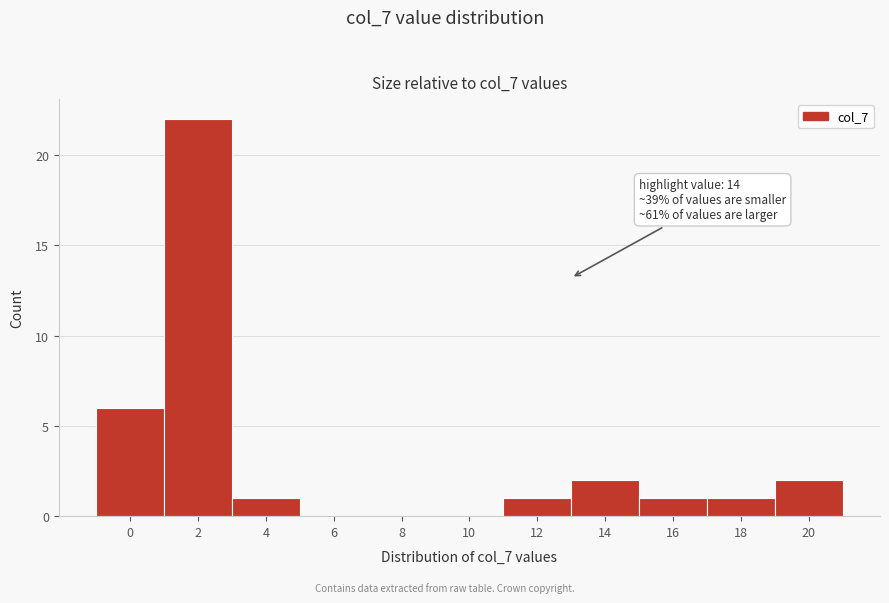

What is the change in value from 10 to 16?

+1